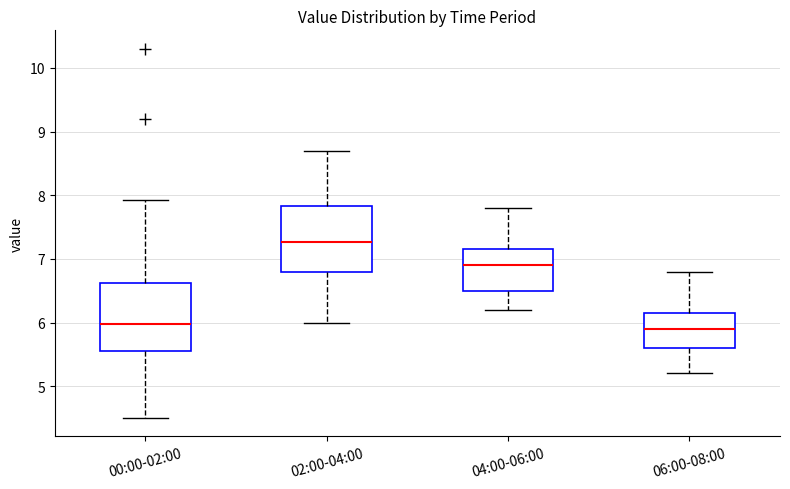

Where does the upper whisker of the box for 02:00-04:00 end on the y-axis? The values are not printed on the chart, so give them approximately, as read against the axis.

8.7